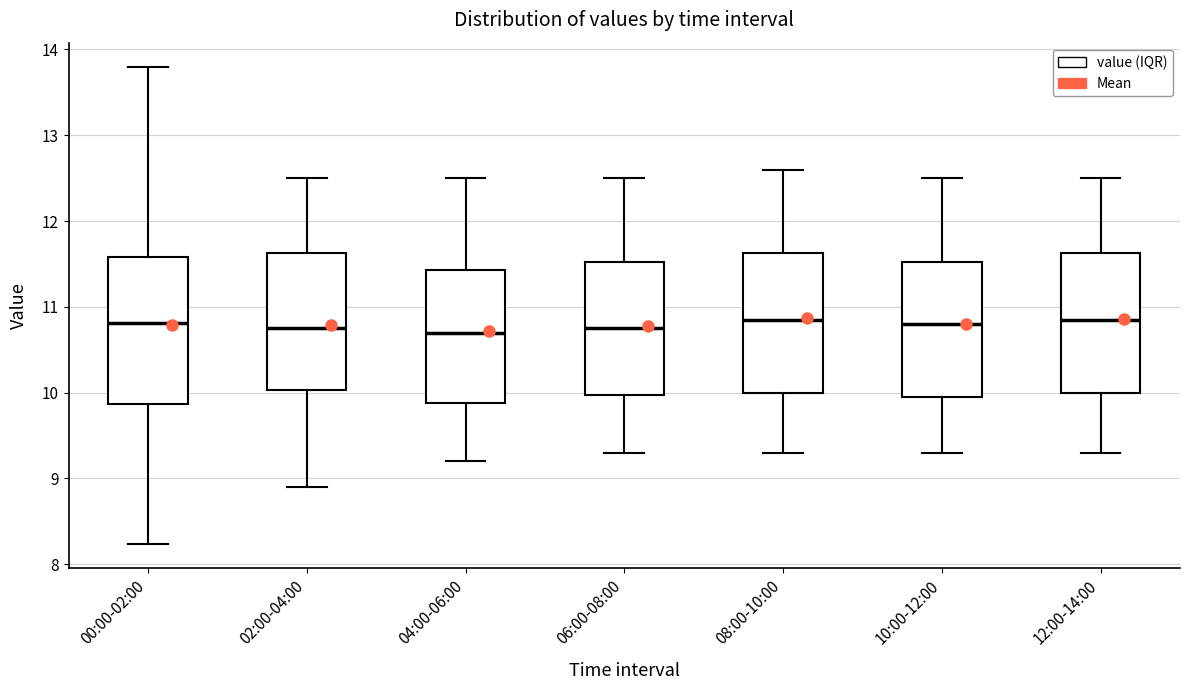

Reading left to right, transcribe this box plot: for each box, give where its median line is, the range the box spans, and where its two whiskers end, as read against the y-axis. The values are not printed on the chart, so give them approximately, as read against the axis.

00:00-02:00: median 10.8, box 9.9 to 11.6, whiskers 8.2 to 13.8
02:00-04:00: median 10.8, box 10.0 to 11.6, whiskers 8.9 to 12.5
04:00-06:00: median 10.7, box 9.9 to 11.4, whiskers 9.2 to 12.5
06:00-08:00: median 10.8, box 10.0 to 11.5, whiskers 9.3 to 12.5
08:00-10:00: median 10.9, box 10.0 to 11.6, whiskers 9.3 to 12.6
10:00-12:00: median 10.8, box 10.0 to 11.5, whiskers 9.3 to 12.5
12:00-14:00: median 10.9, box 10.0 to 11.6, whiskers 9.3 to 12.5